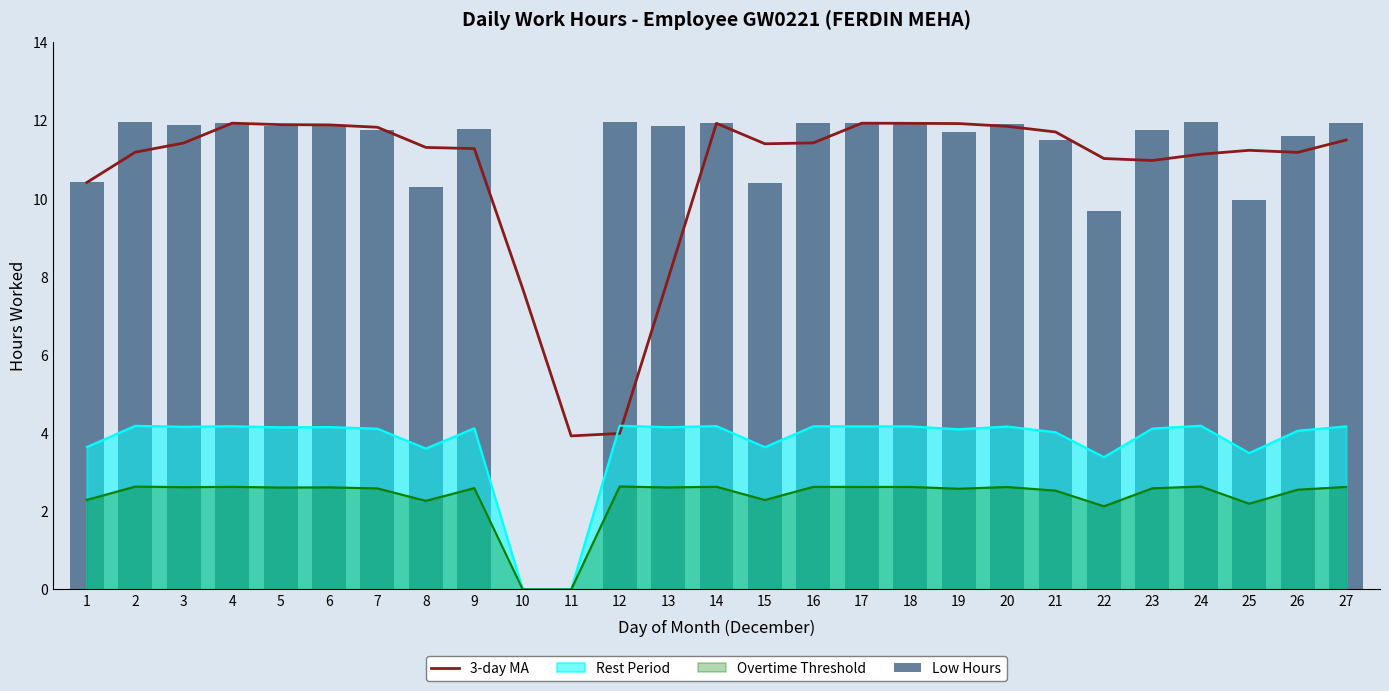

Is it true that 3-day MA equals 5.3 at 12?

False